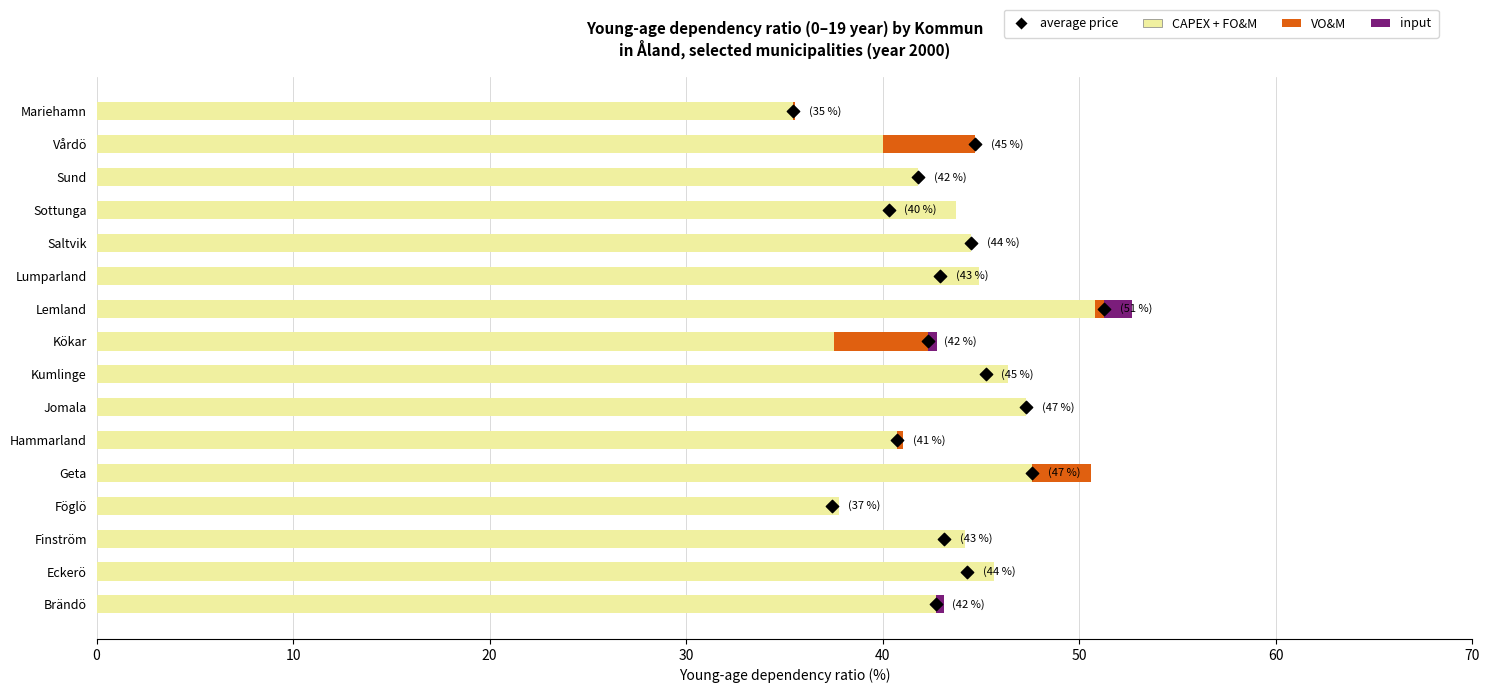

What are all the series names shown in the legend?

CAPEX + FO&M, VO&M, input, average price